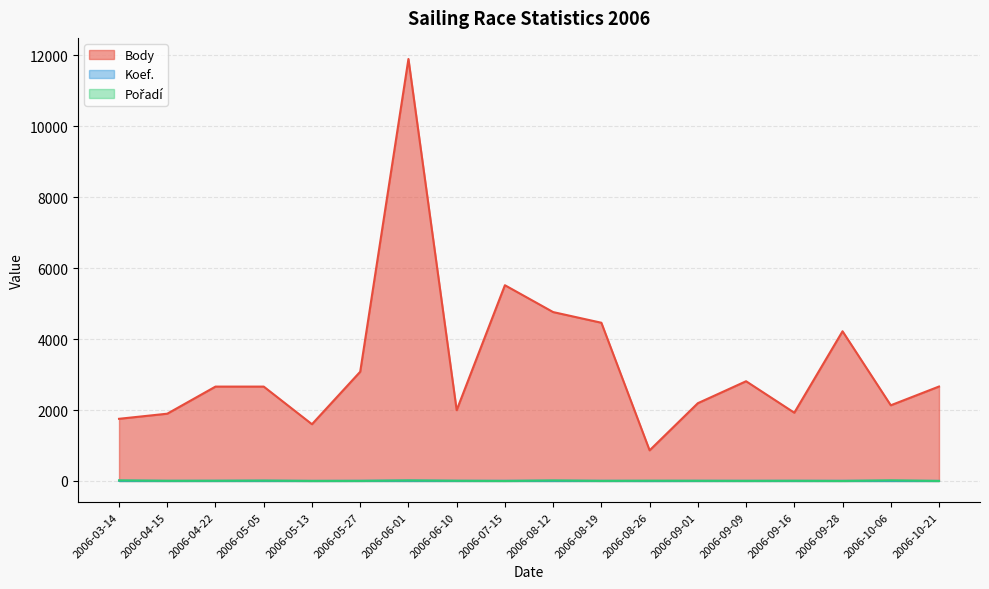

What is the maximum value for Pořadí?

17